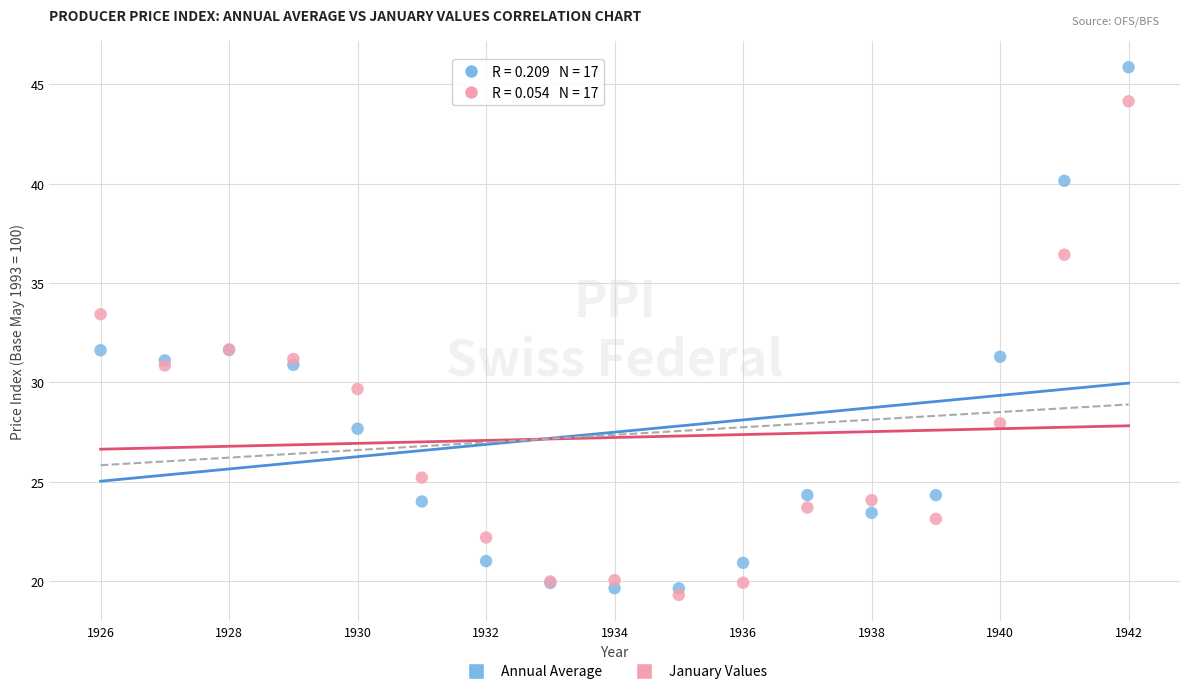

Which series reaches the maximum Y coordinate?

Annual Average